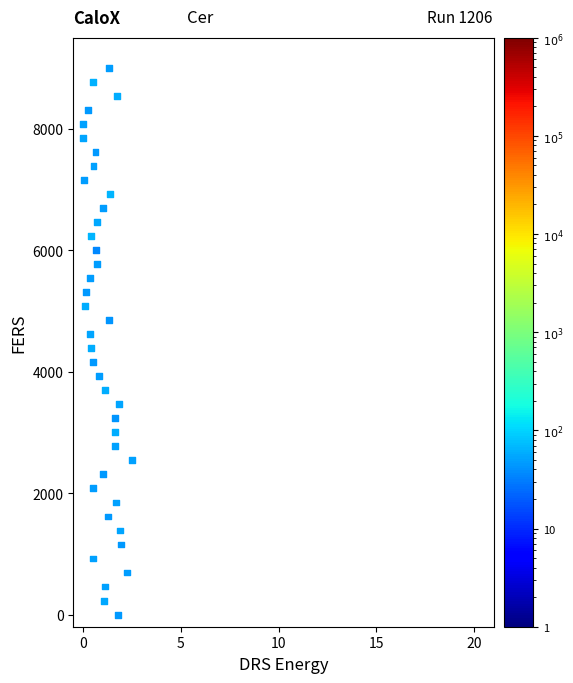

What is the range of Y values (max minus min)?

9000.0